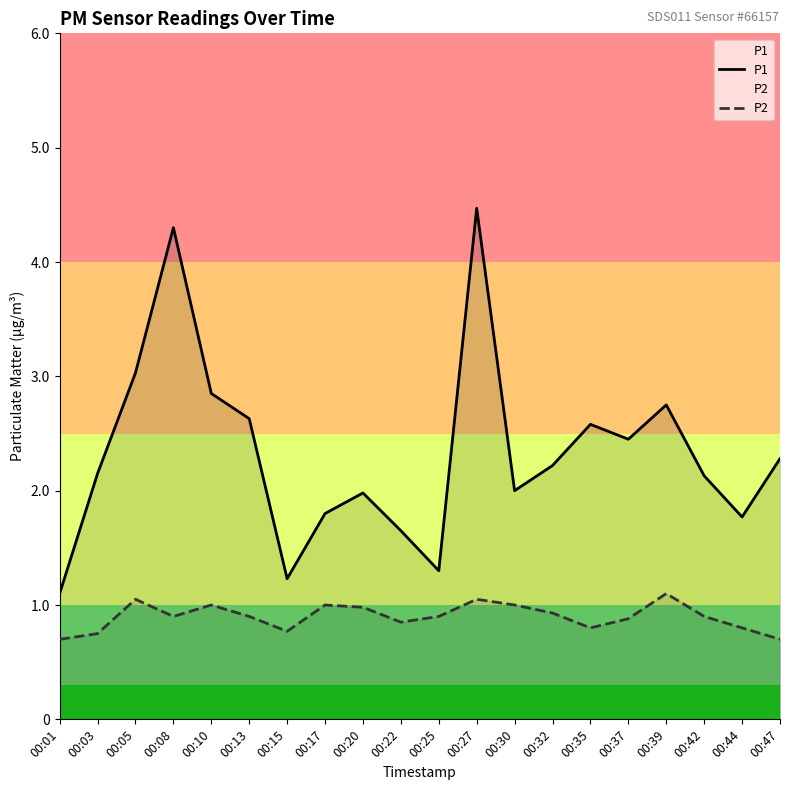

Between 00:03 and 00:13, which series saw the biggest shift?

P1